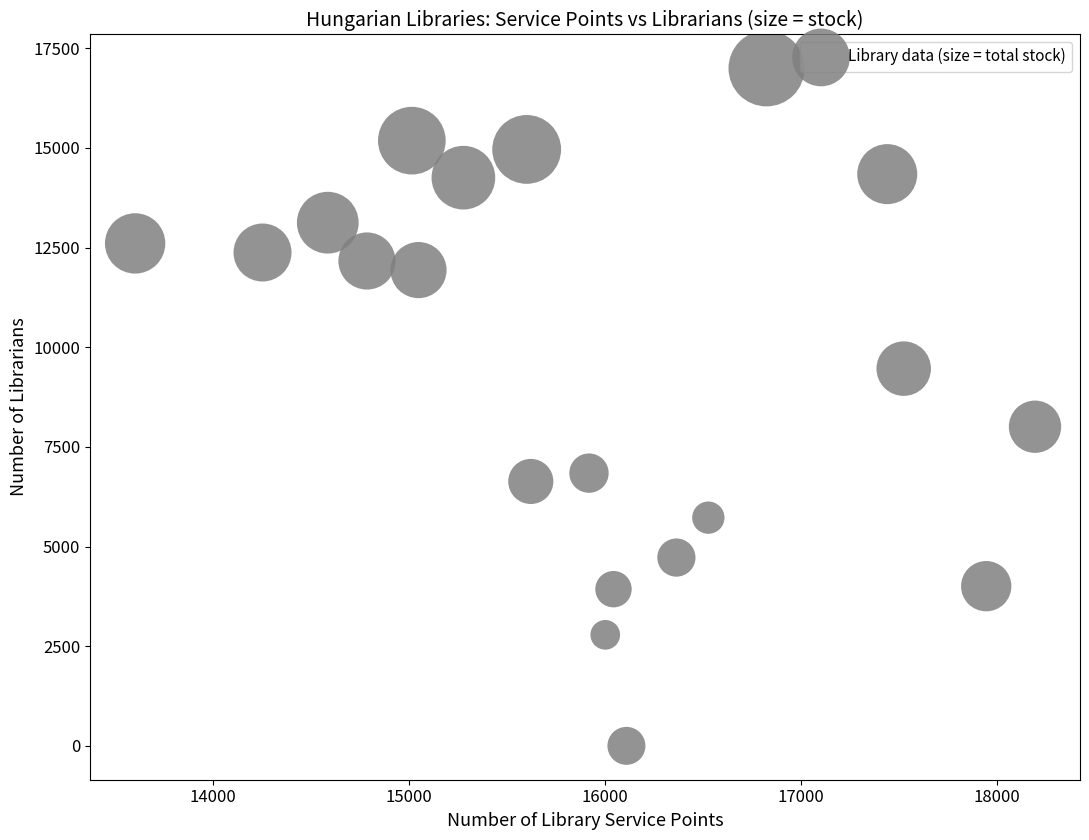

What is the range of Y values (max minus min)?

16994